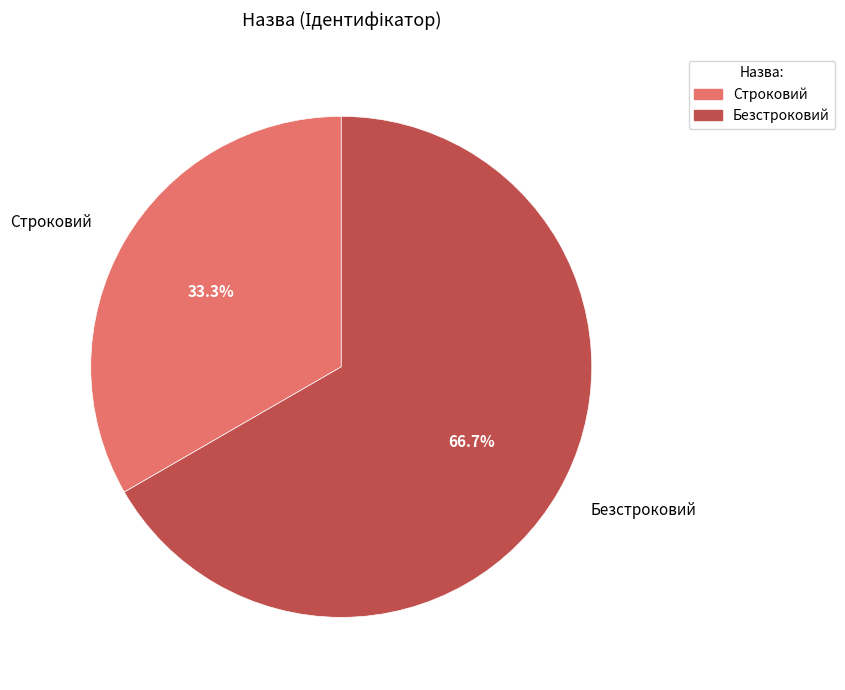

To the nearest percent, what percentage of the pie is Строковий?

33%